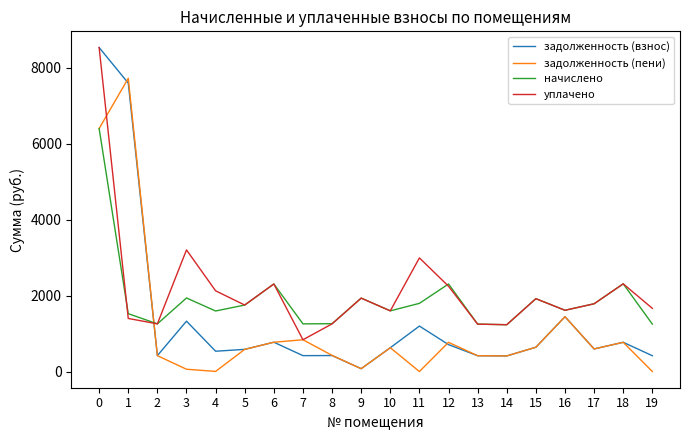

How many series are shown in this chart?

4